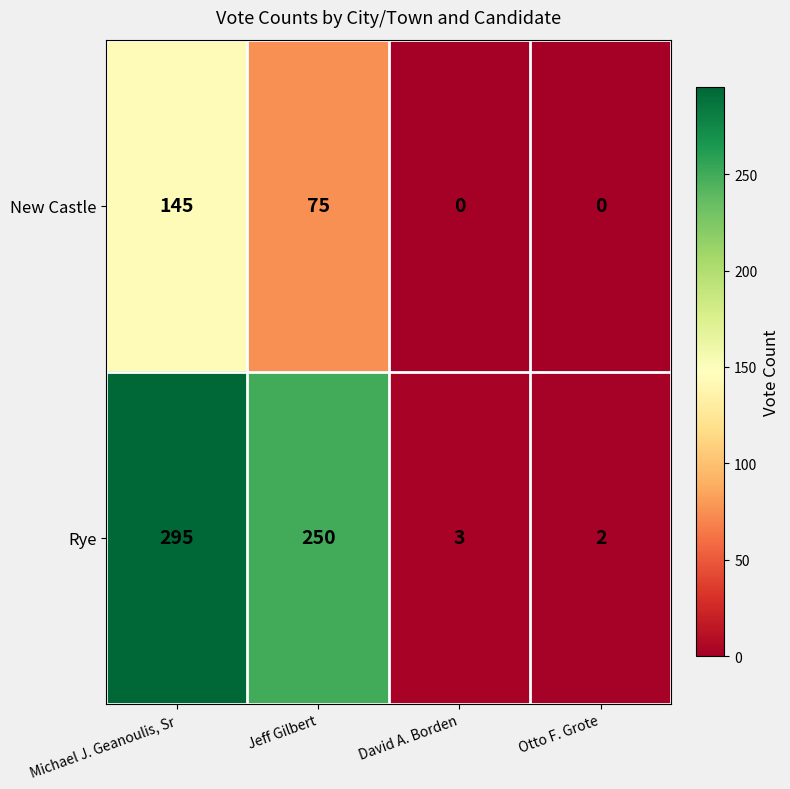

What is the total value across all series at David A. Borden?

3